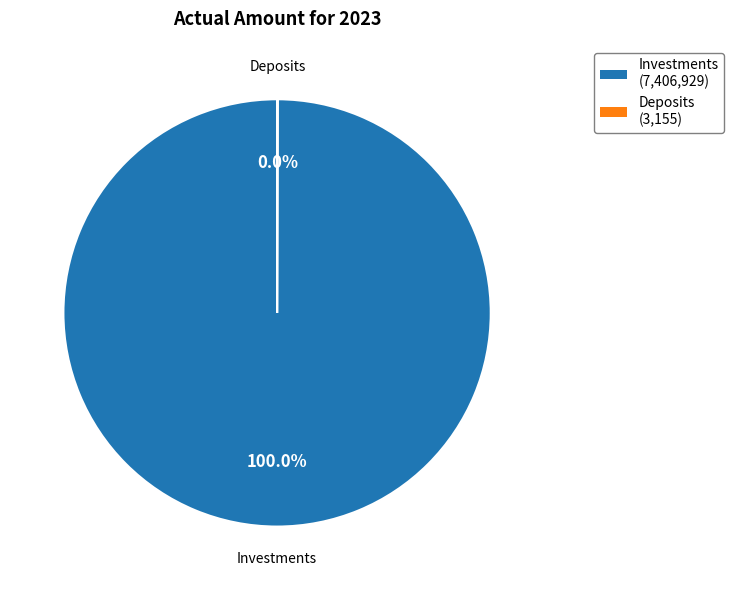

Is there a majority slice in this chart?

Yes